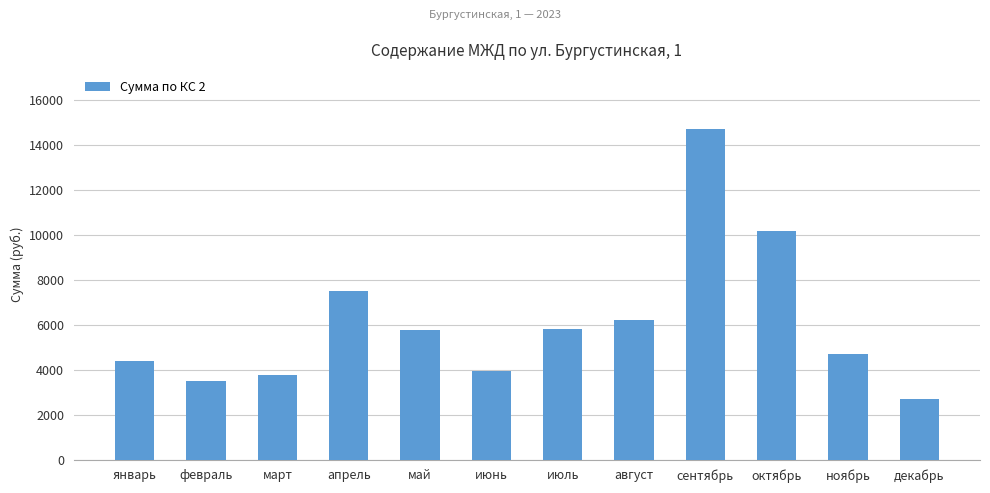

What is the minimum value shown in the chart?

2682